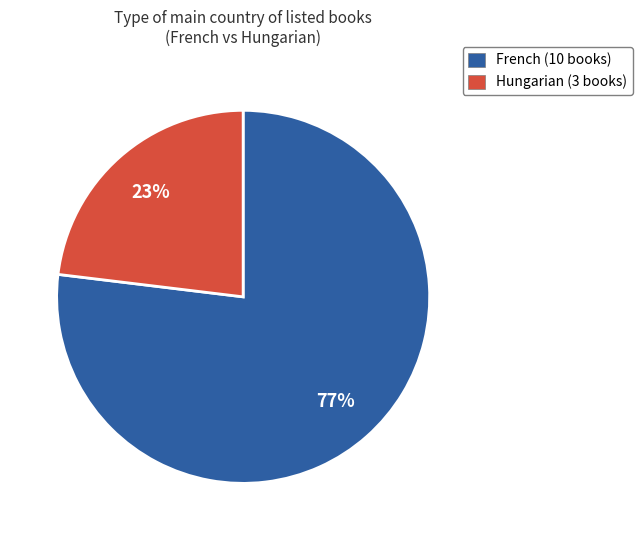

Between Hungarian (3 books) and French (10 books), which is larger?

French (10 books)